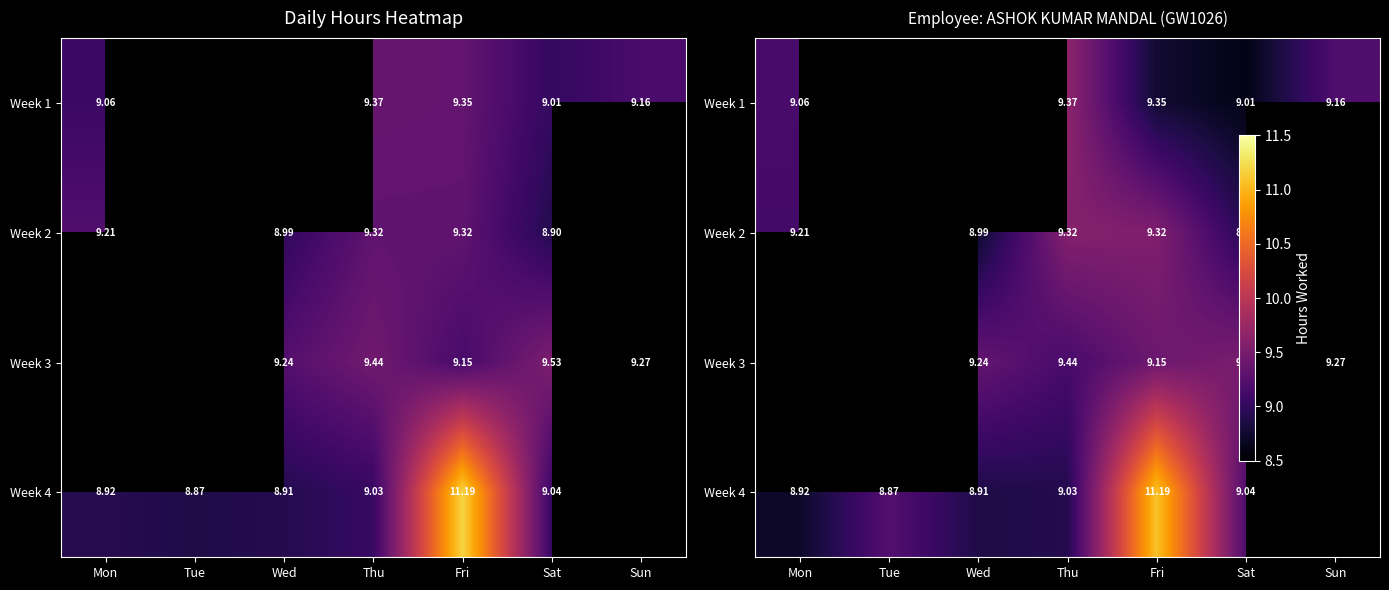

Which series has the widest spread of values?

Week 4